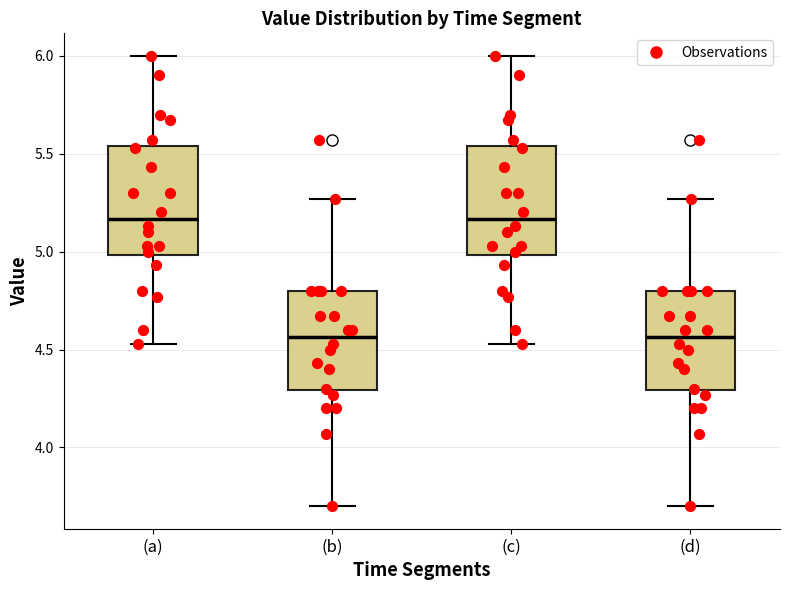

Reading left to right, transcribe this box plot: for each box, give where its median line is, the range the box spans, and where its two whiskers end, as read against the y-axis. The values are not printed on the chart, so give them approximately, as read against the axis.

(a): median 5.15, box 5.00 to 5.55, whiskers 4.55 to 6.00
(b): median 4.55, box 4.30 to 4.80, whiskers 3.70 to 5.25
(c): median 5.15, box 5.00 to 5.55, whiskers 4.55 to 6.00
(d): median 4.55, box 4.30 to 4.80, whiskers 3.70 to 5.25